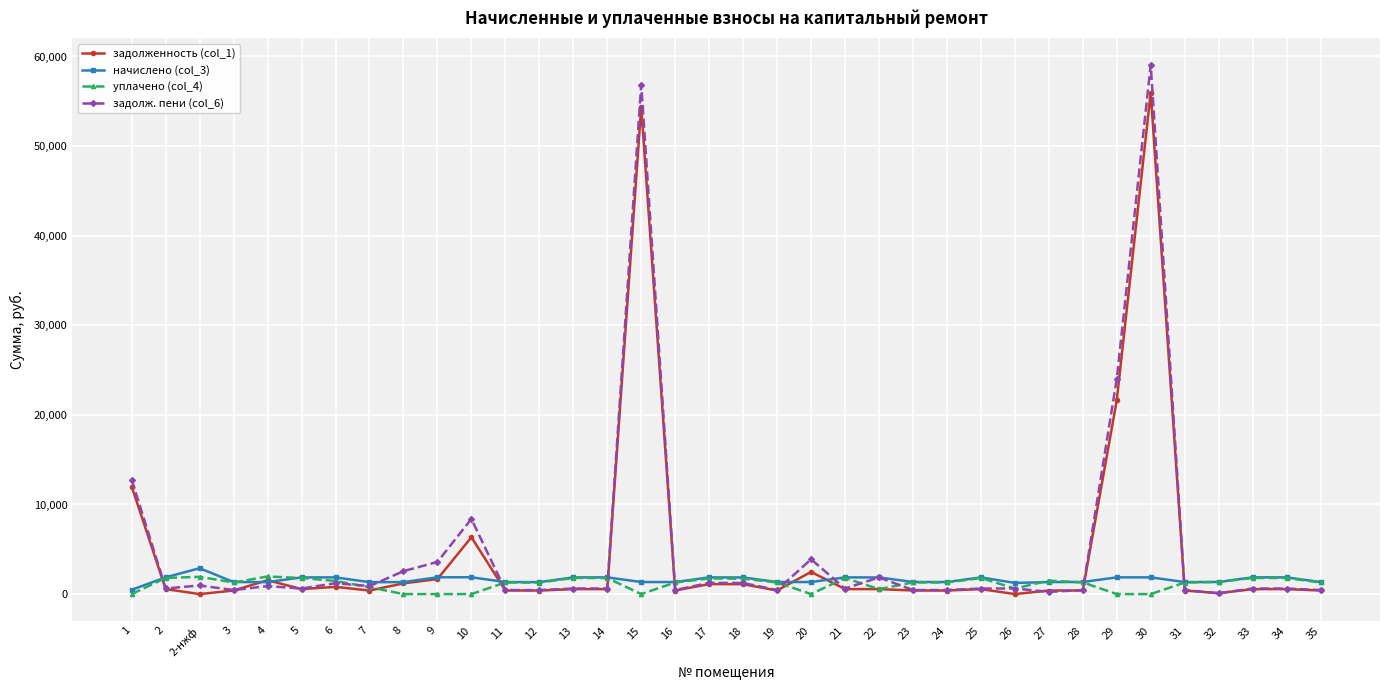

How many series are shown in this chart?

4